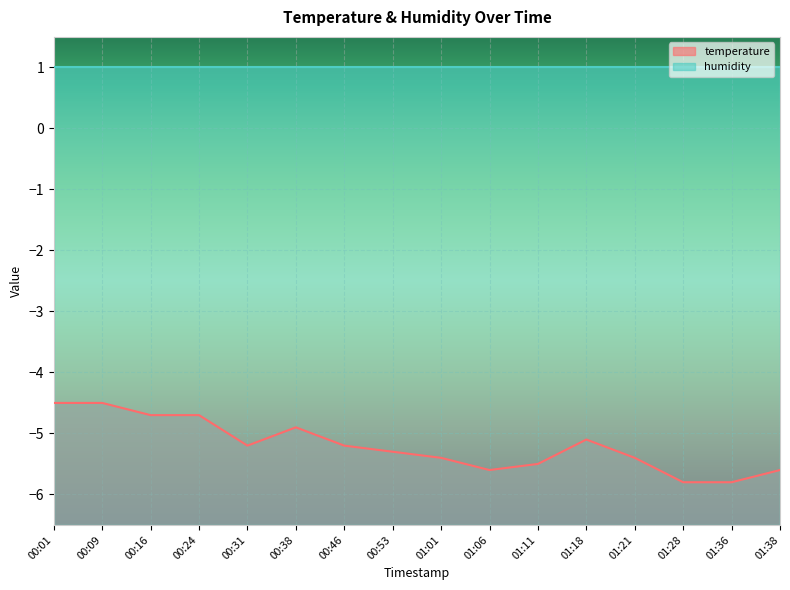

How many interior local valleys (lower than both neighbors) does the data have?

2